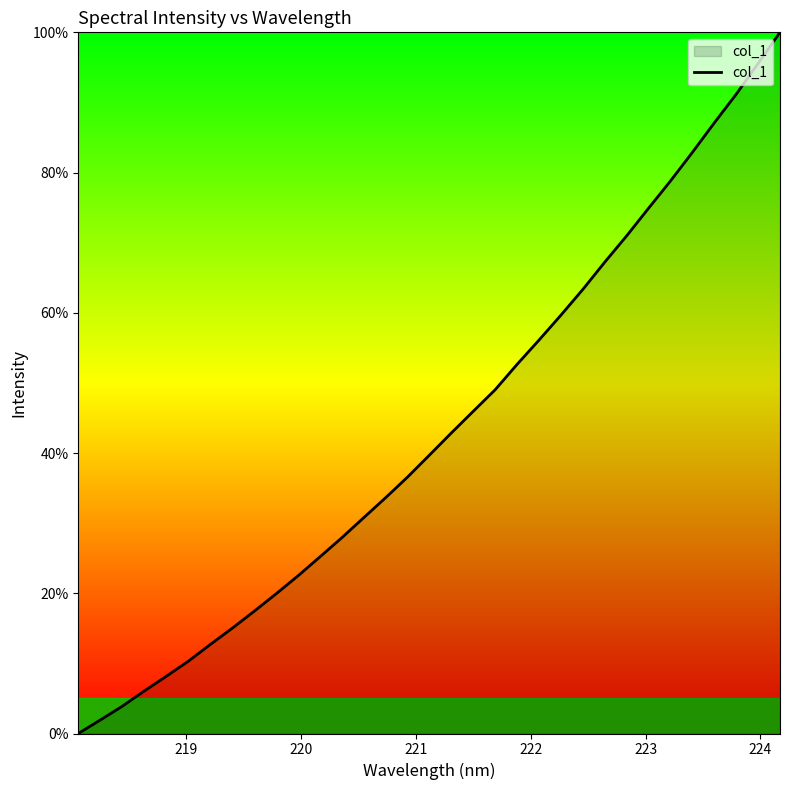

What is the maximum value shown in the chart?

100.0